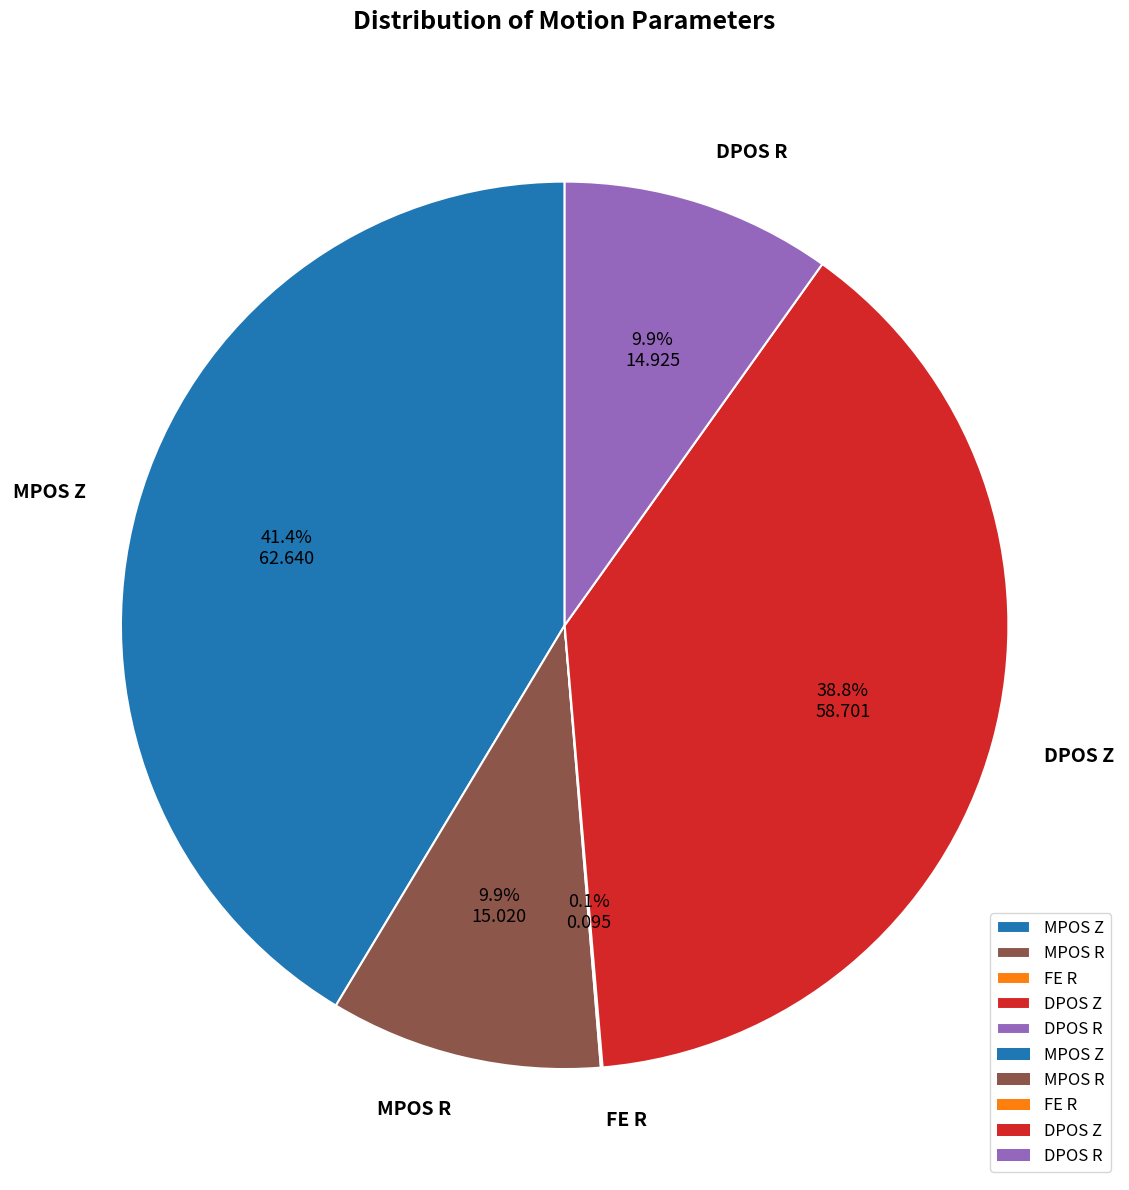

Is there any slice that represents more than half of the pie?

No